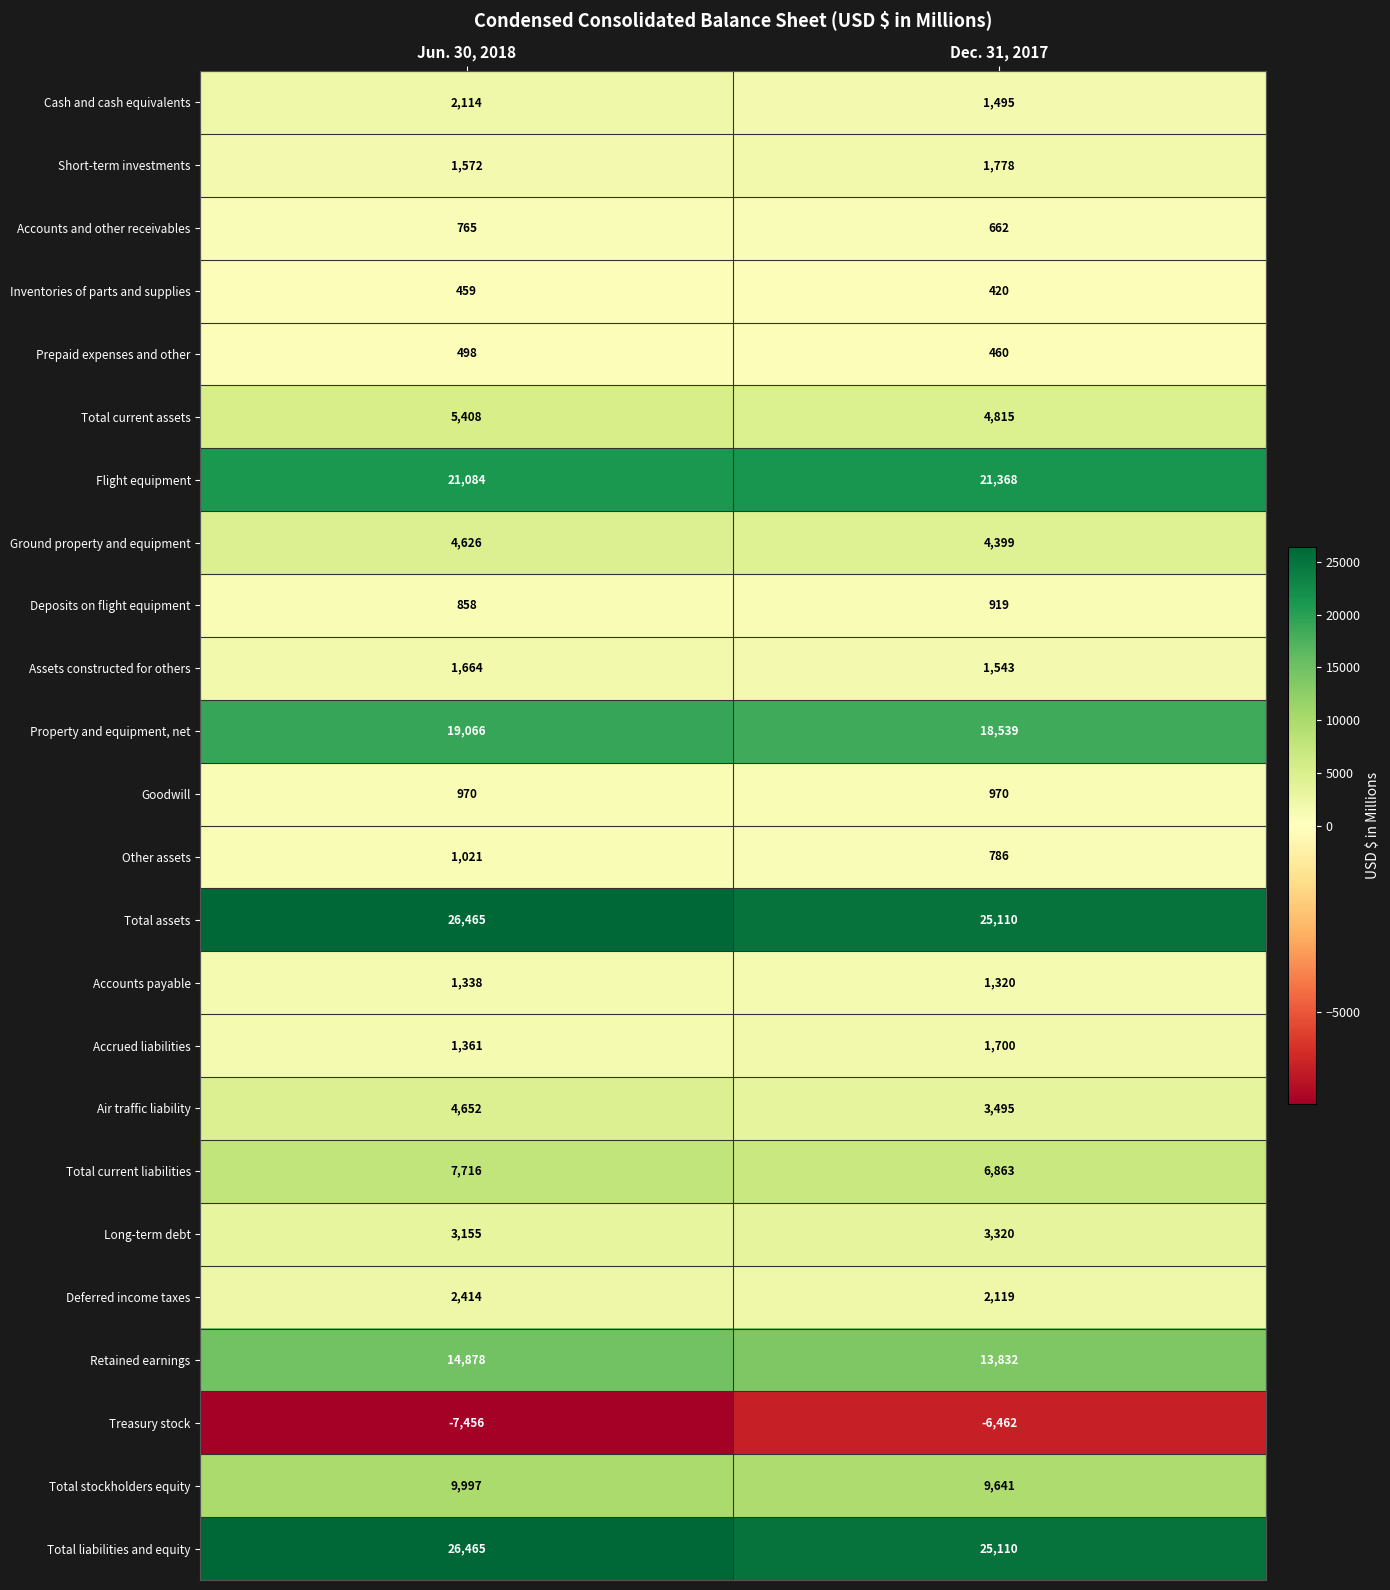

At which label does Accounts and other receivables reach its minimum?

Dec. 31, 2017